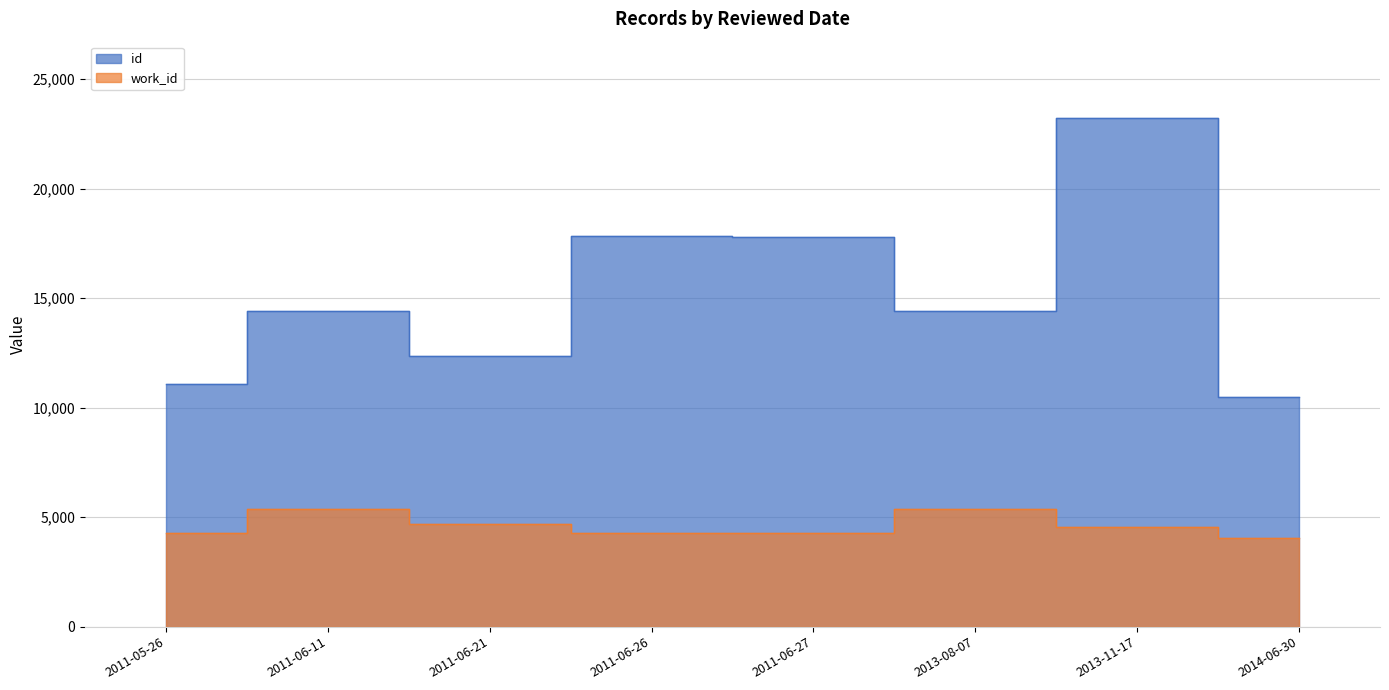

How many values in the id series are below 14396?

3